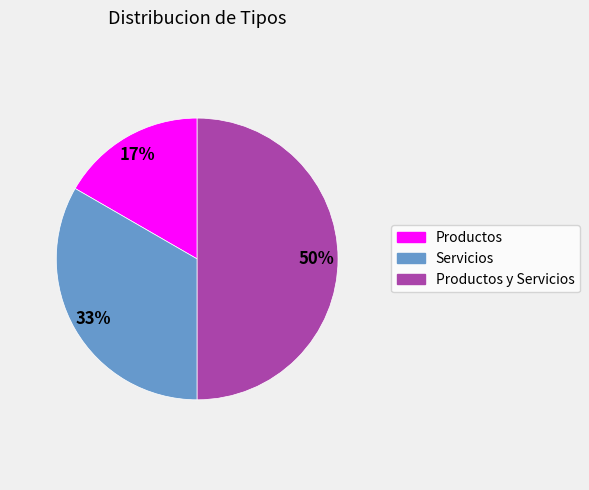

Rank the categories by value from highest to lowest.

Productos y Servicios, Servicios, Productos